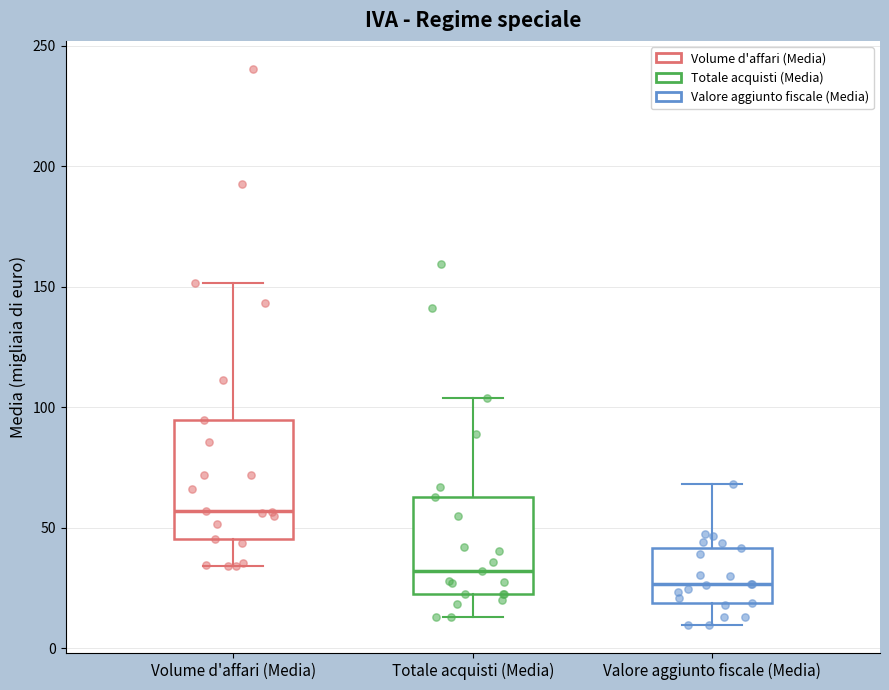

Where does the upper whisker of the box for Volume d'affari (Media) end on the y-axis? The values are not printed on the chart, so give them approximately, as read against the axis.

150